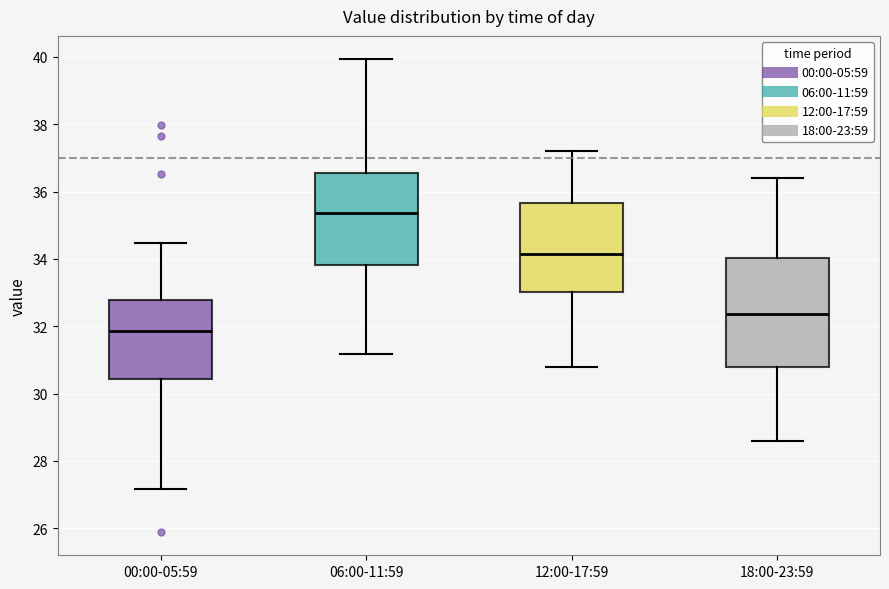

Reading left to right, read every box against the y-axis: the position of its median line, the range the box covers, and the ends of its whiskers. The values are not printed on the chart, so give them approximately, as read against the axis.

00:00-05:59: median 31.8, box 30.4 to 32.8, whiskers 27.2 to 34.4
06:00-11:59: median 35.4, box 33.8 to 36.6, whiskers 31.2 to 40.0
12:00-17:59: median 34.2, box 33.0 to 35.6, whiskers 30.8 to 37.2
18:00-23:59: median 32.4, box 30.8 to 34.0, whiskers 28.6 to 36.4